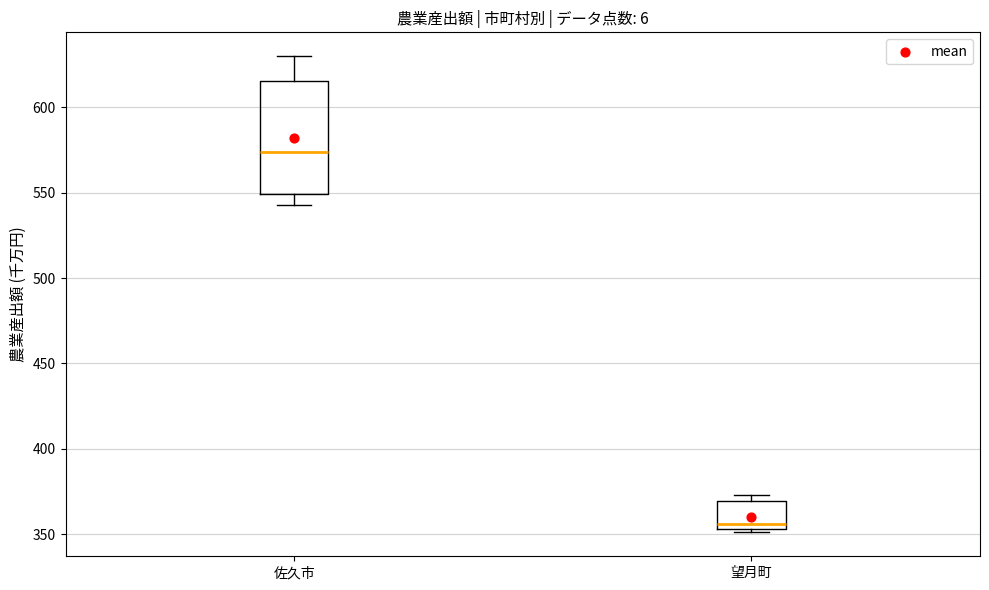

Which box's median line is the lowest?

望月町